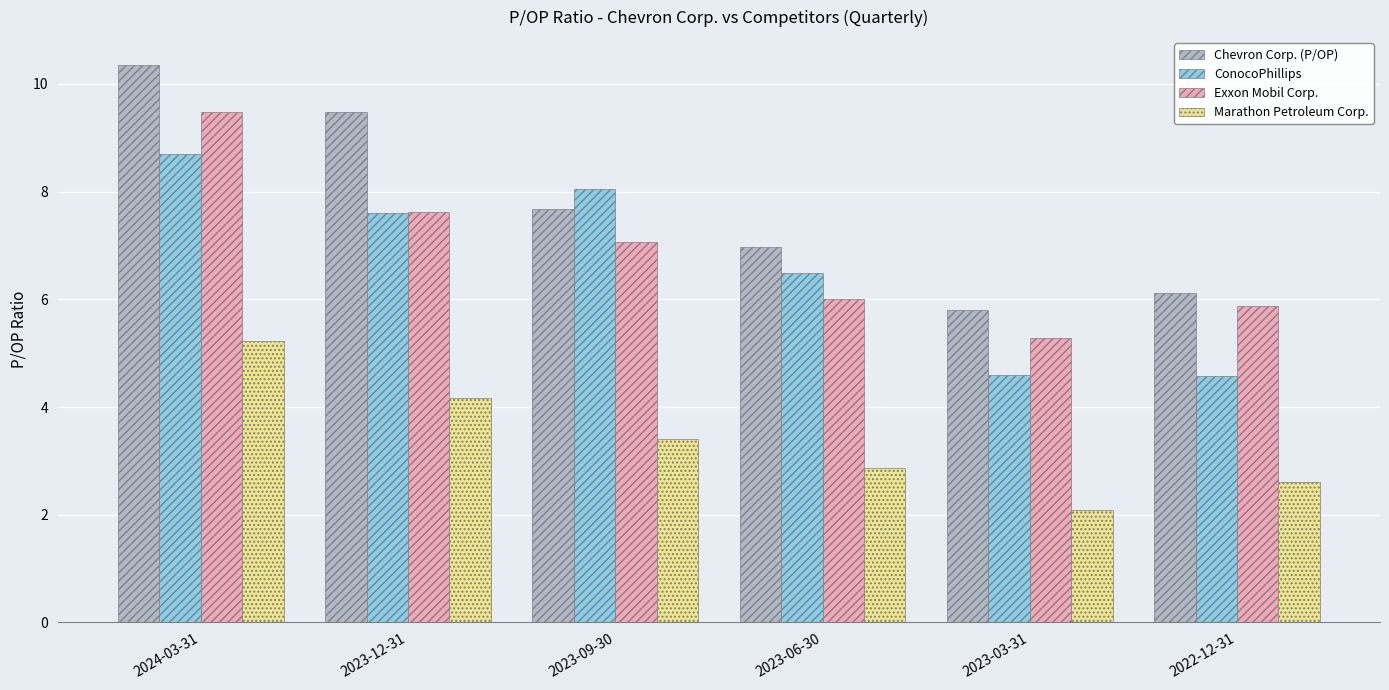

What is the difference between the highest and lowest values at 2022-12-31?

3.5